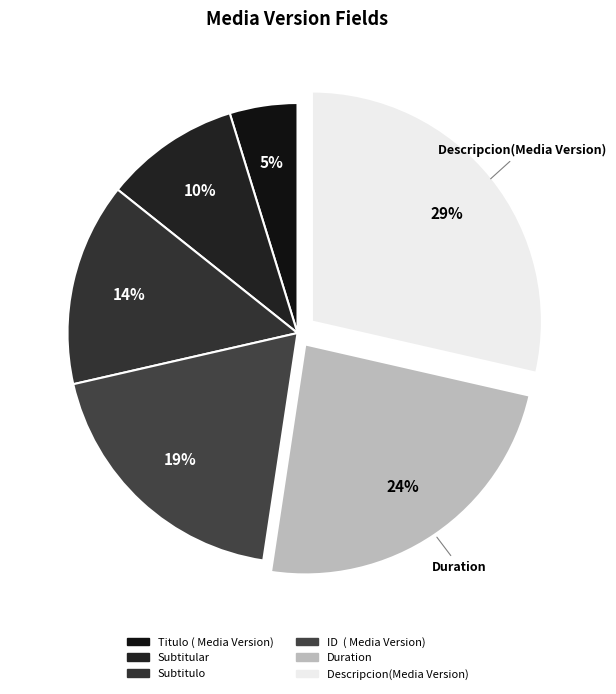

Does any single category account for the majority?

No